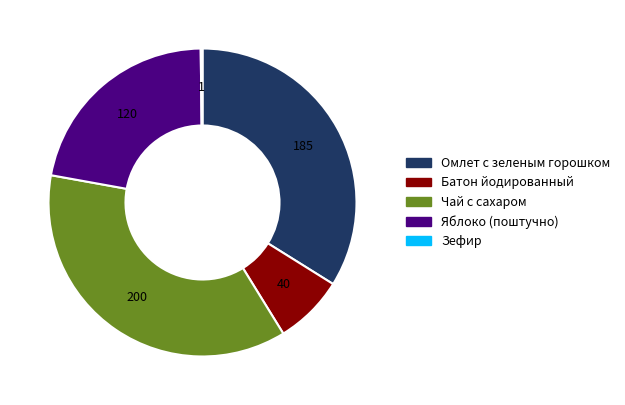

Is it true that Чай с сахаром is 47% of the pie?

False